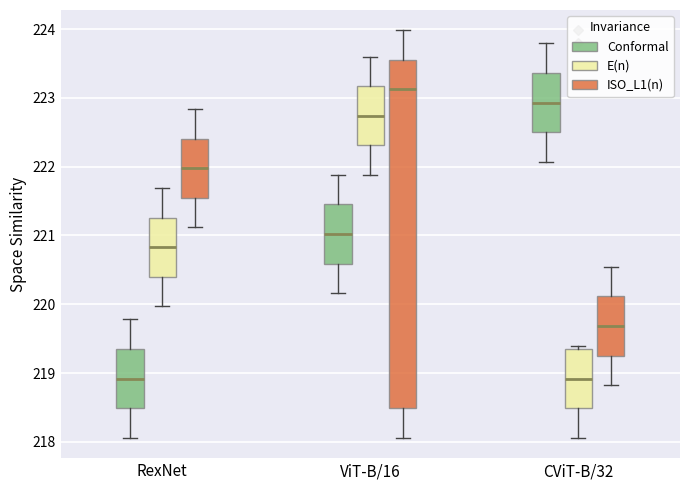

Reading left to right, read every box against the y-axis: the position of its median line, the range the box covers, and the ends of its whiskers. The values are not printed on the chart, so give them approximately, as read against the axis.

RexNet (Conformal): median 218.9, box 218.5 to 219.4, whiskers 218.1 to 219.8
RexNet (E(n)): median 220.8, box 220.4 to 221.3, whiskers 220.0 to 221.7
RexNet (ISO_L1(n)): median 222.0, box 221.5 to 222.4, whiskers 221.1 to 222.8
ViT-B/16 (Conformal): median 221.0, box 220.6 to 221.5, whiskers 220.2 to 221.9
ViT-B/16 (E(n)): median 222.7, box 222.3 to 223.2, whiskers 221.9 to 223.6
ViT-B/16 (ISO_L1(n)): median 223.1, box 218.5 to 223.6, whiskers 218.1 to 224.0
CViT-B/32 (Conformal): median 222.9, box 222.5 to 223.4, whiskers 222.1 to 223.8
CViT-B/32 (E(n)): median 218.9, box 218.5 to 219.4, whiskers 218.1 to 219.4 (just above the box's upper edge)
CViT-B/32 (ISO_L1(n)): median 219.7, box 219.3 to 220.1, whiskers 218.8 to 220.5